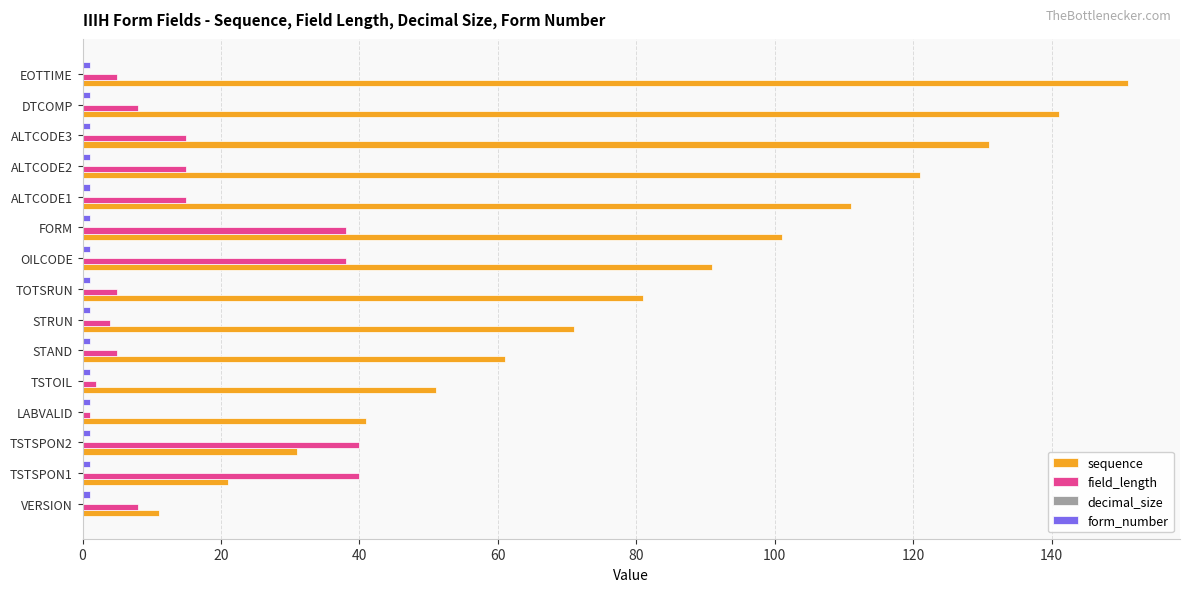

At how many categories does at least one series exceed 33?

14